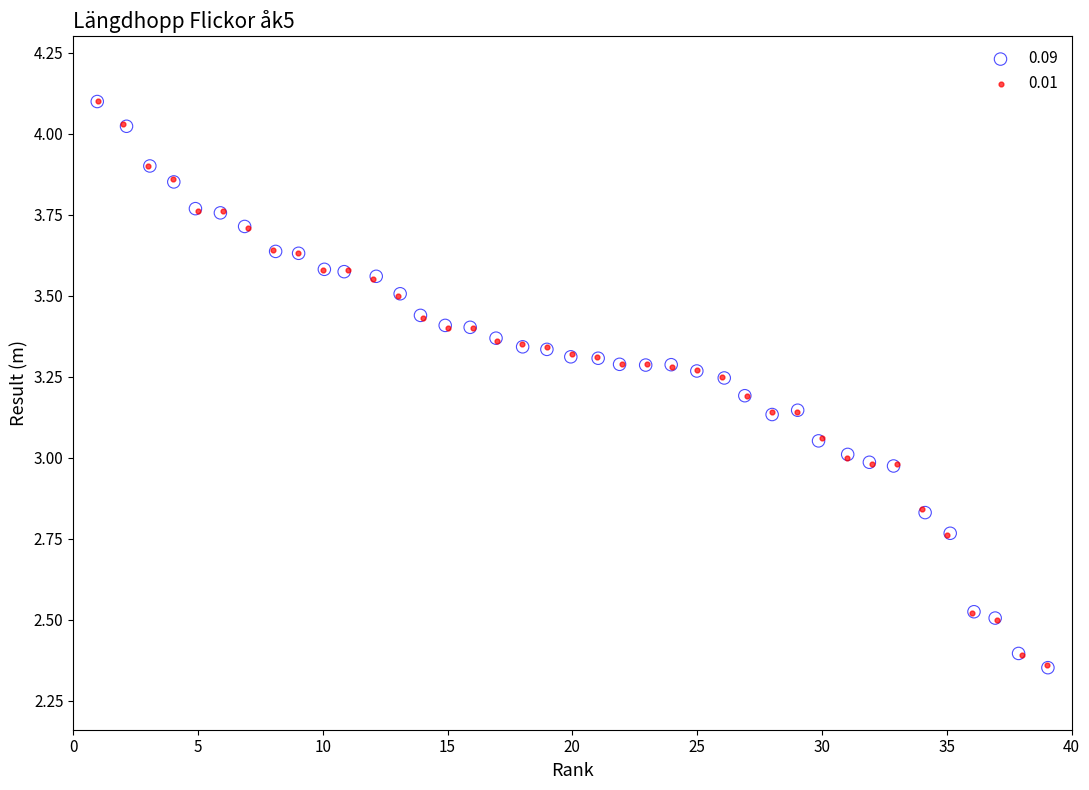

What are all the series names shown in the legend?

0.09, 0.01